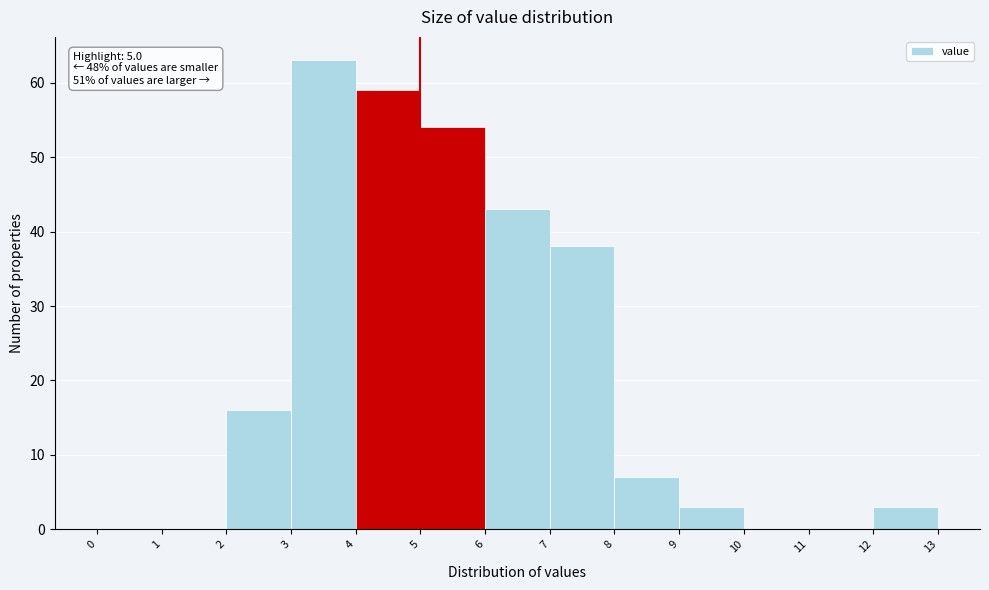

Over which range of the x-axis is the bar tallest?

3 to 4